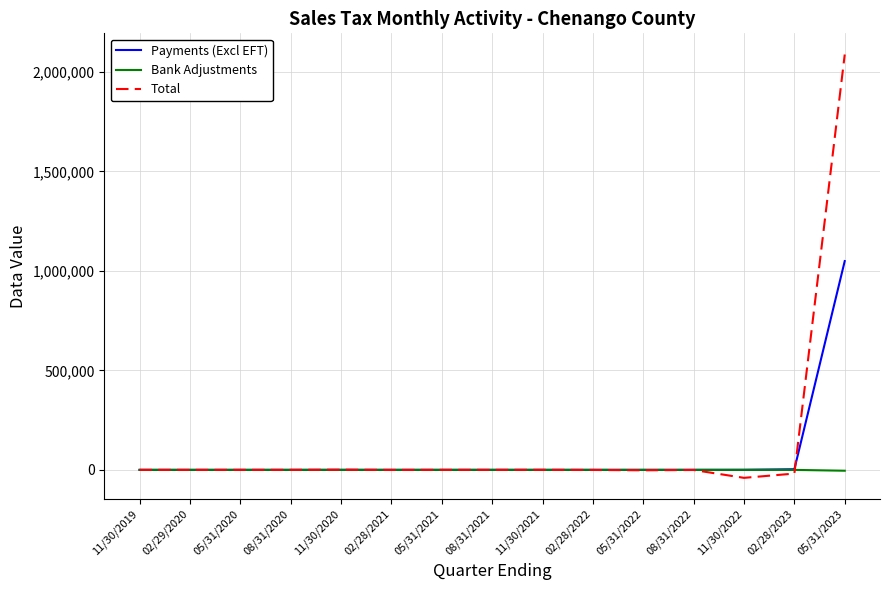

List the series in order of their peak value, lowest first.

Bank Adjustments, Payments (Excl EFT), Total